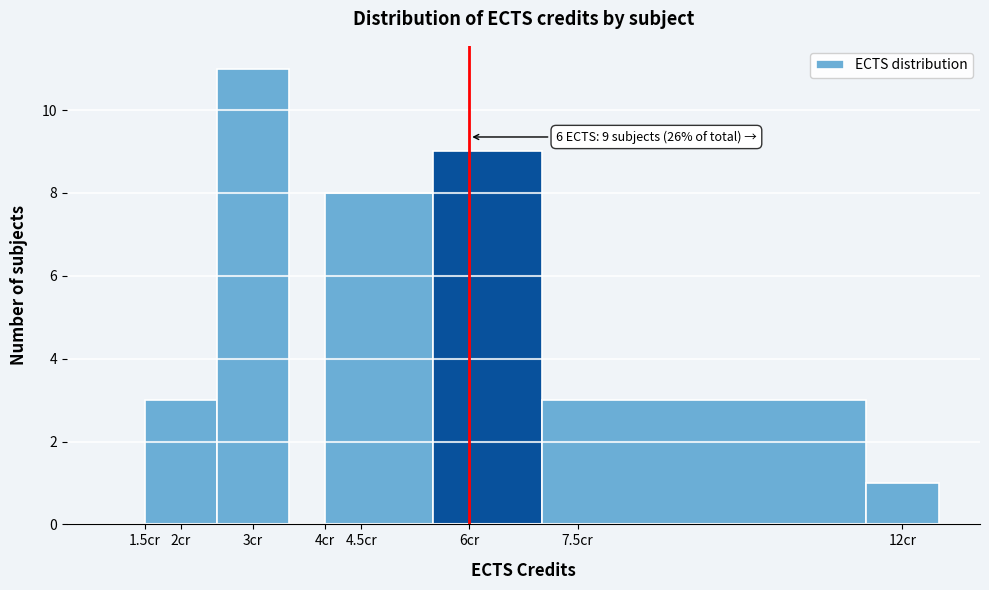

Over which range of the x-axis is the bar tallest?

2.5 to 3.5